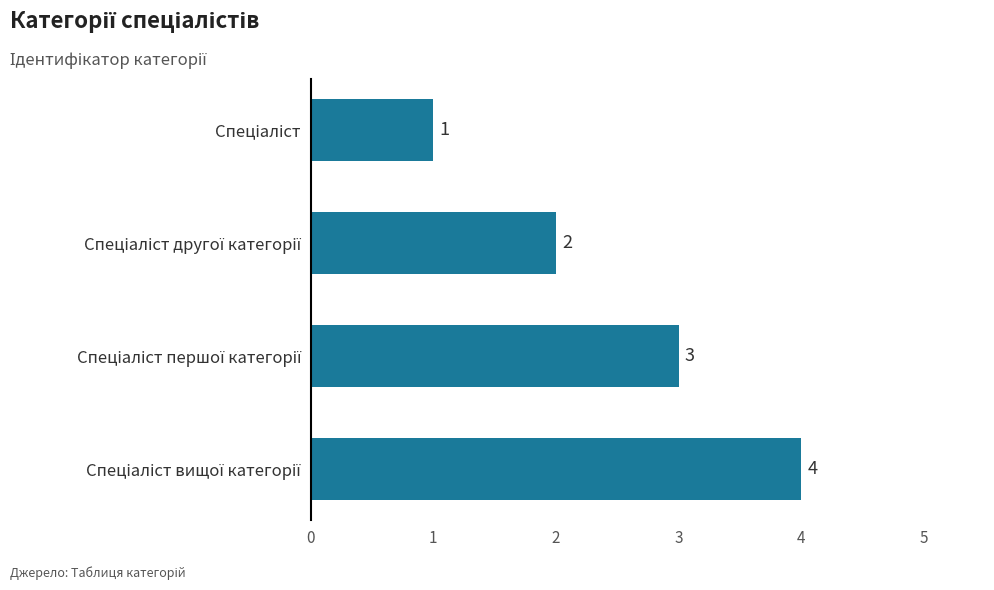

Does the chart contain any negative values?

No